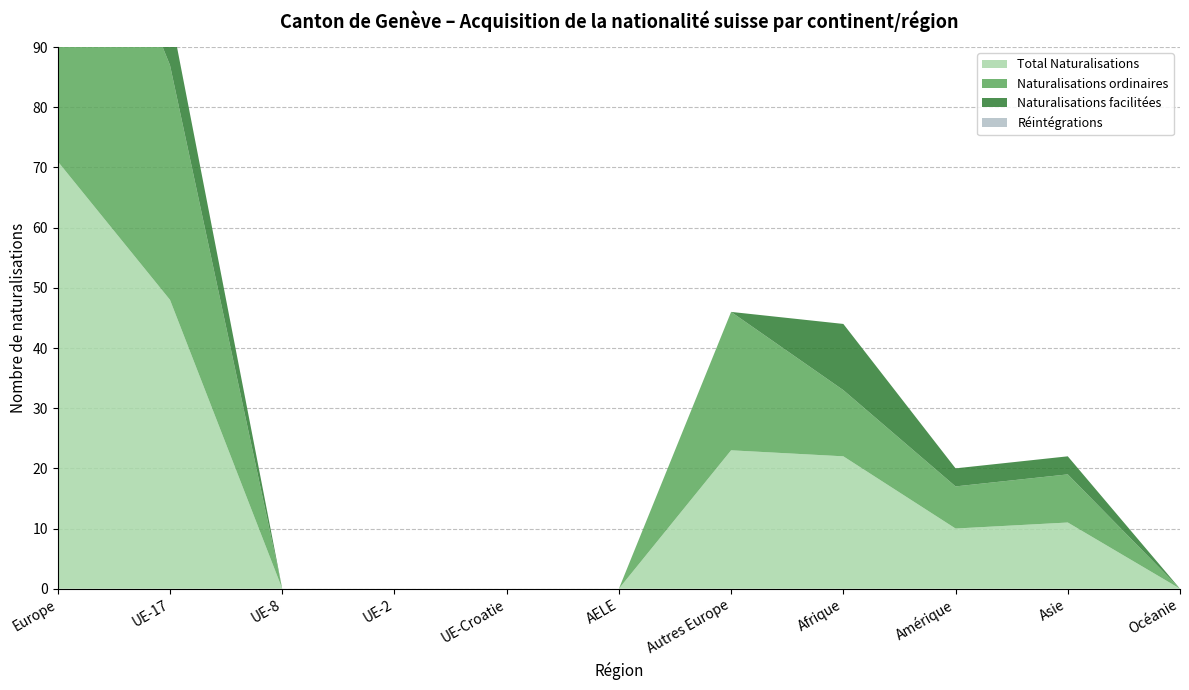

Reading left to right, extract all data points from this chart.

Total Naturalisations: Europe=71	UE-17=48	UE-8=0	UE-2=0	UE-Croatie=0	AELE=0	Autres Europe=23	Afrique=22	Amérique=10	Asie=11	Océanie=0
Naturalisations ordinaires: Europe=62	UE-17=39	UE-8=0	UE-2=0	UE-Croatie=0	AELE=0	Autres Europe=23	Afrique=11	Amérique=7	Asie=8	Océanie=0
Naturalisations facilitées: Europe=9	UE-17=9	UE-8=0	UE-2=0	UE-Croatie=0	AELE=0	Autres Europe=0	Afrique=11	Amérique=3	Asie=3	Océanie=0
Réintégrations: Europe=0	UE-17=0	UE-8=0	UE-2=0	UE-Croatie=0	AELE=0	Autres Europe=0	Afrique=0	Amérique=0	Asie=0	Océanie=0